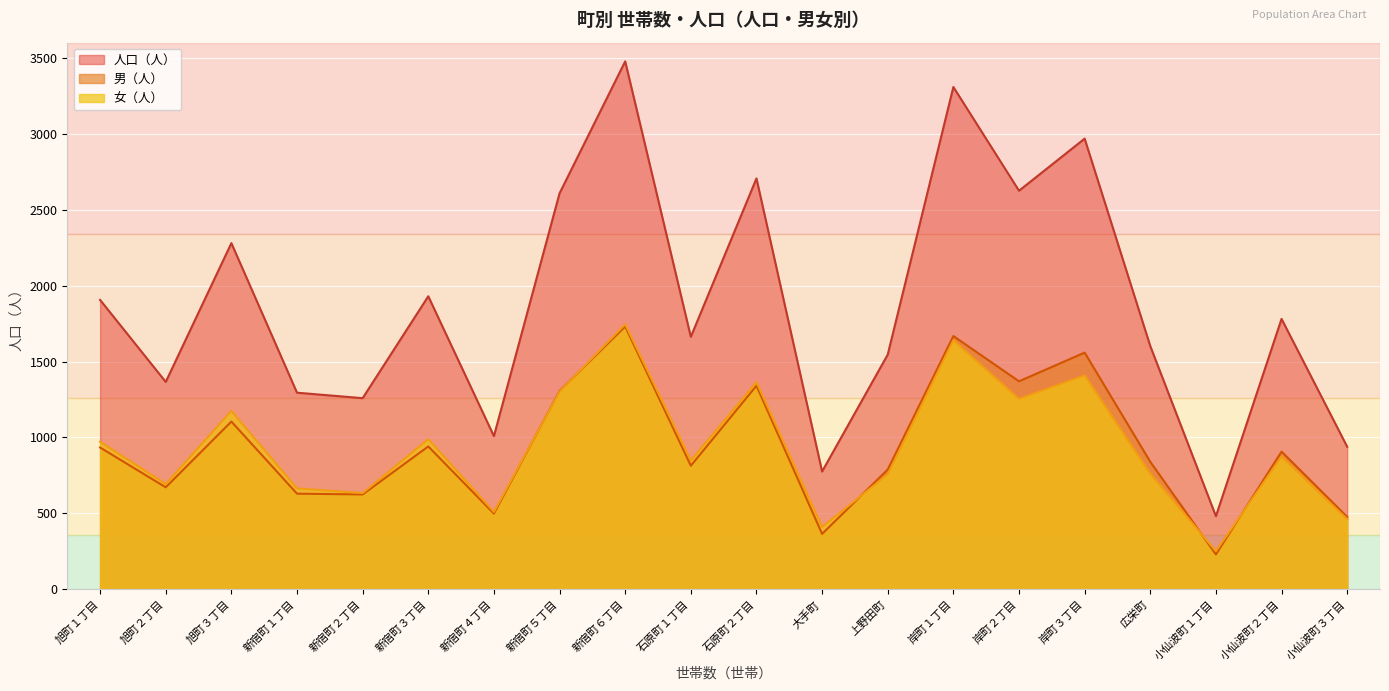

Which series has the largest range (max minus min)?

人口（人）